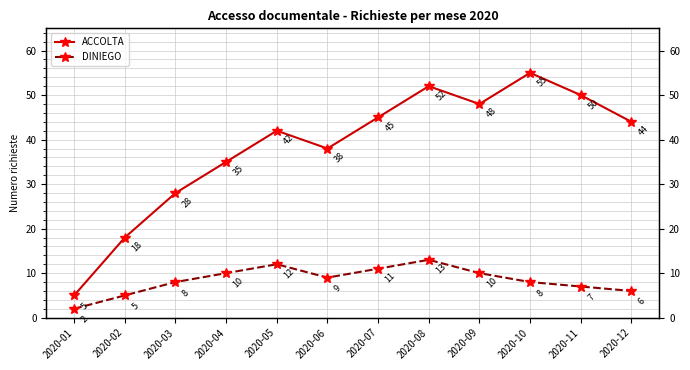

Is the value of ACCOLTA at 2020-03 greater than the value of DINIEGO at 2020-04?

Yes